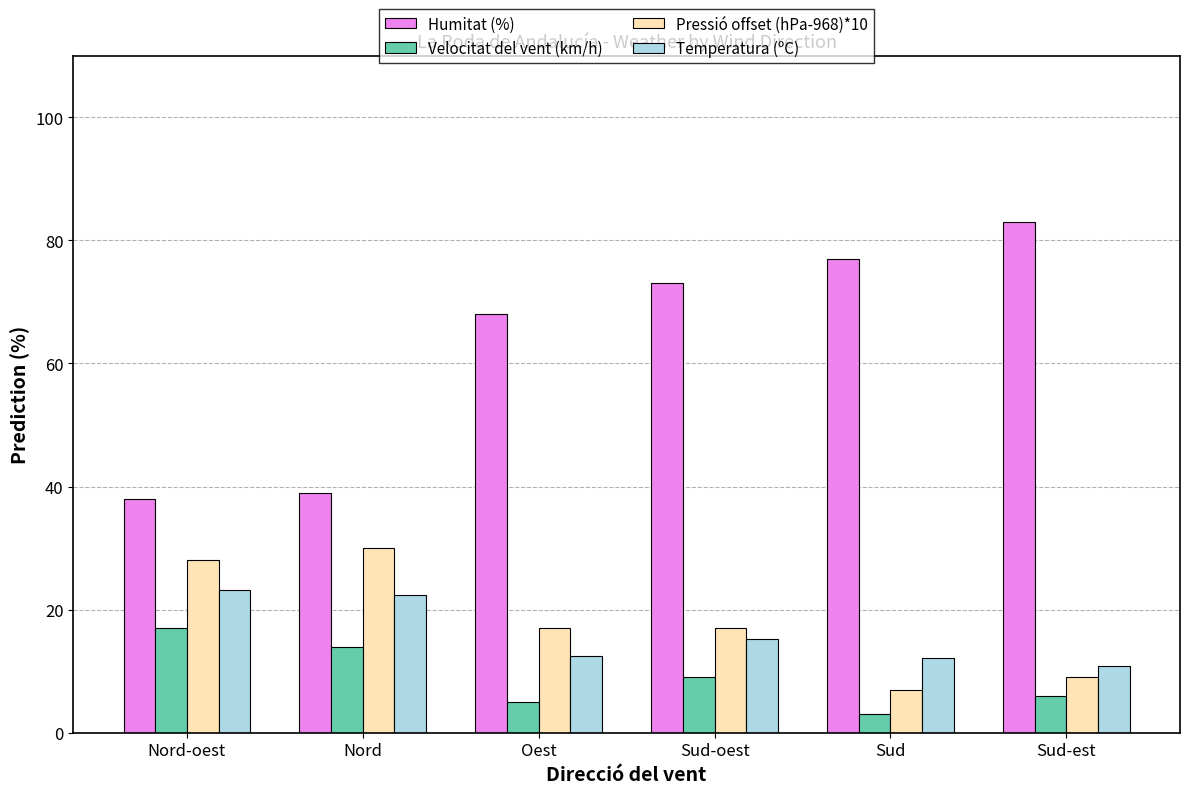

What is the sum of the Pressió offset (hPa-968)*10 values at Nord and Nord-oest?

58.0